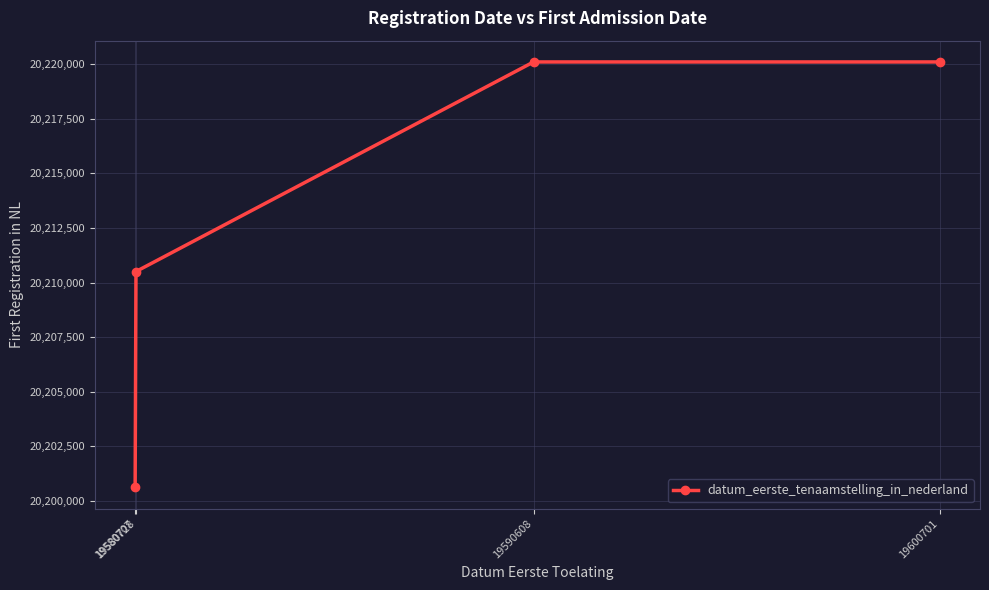

The value at 19580728 is 36363119. True or false?

False